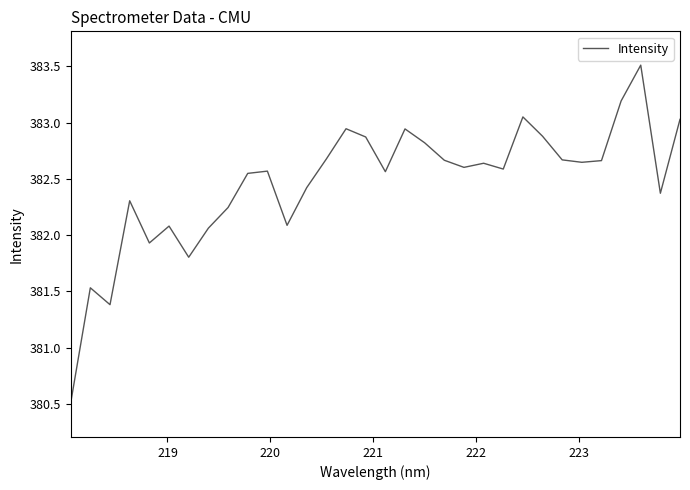

What is the greatest value displayed?

383.5